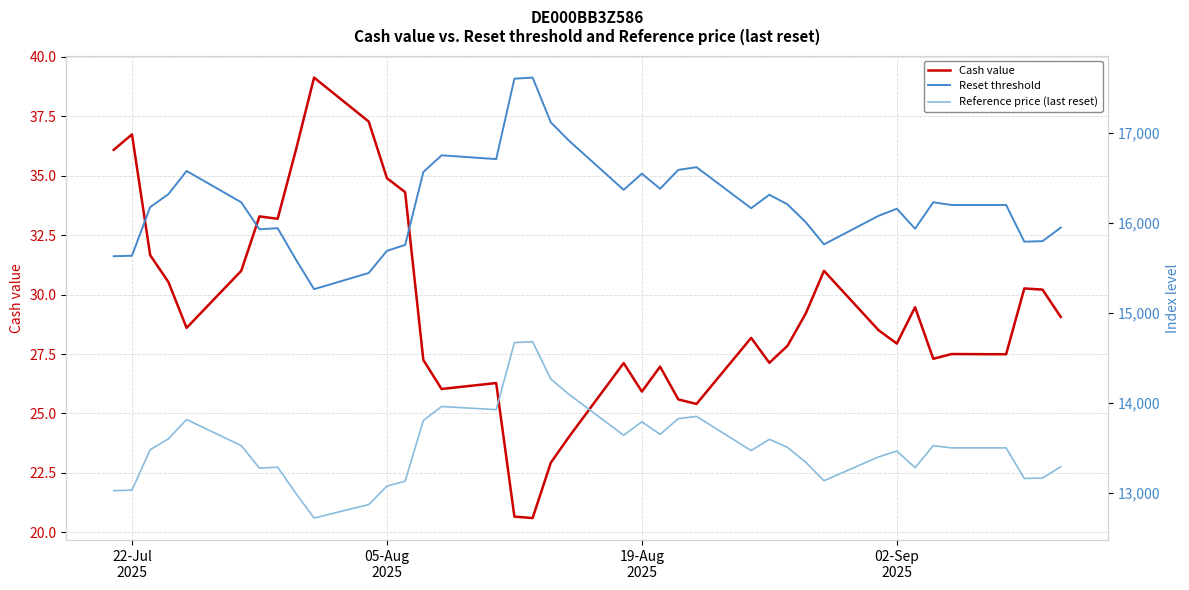

What is the value of the Reset threshold point at the 17th from the left?

17604.0